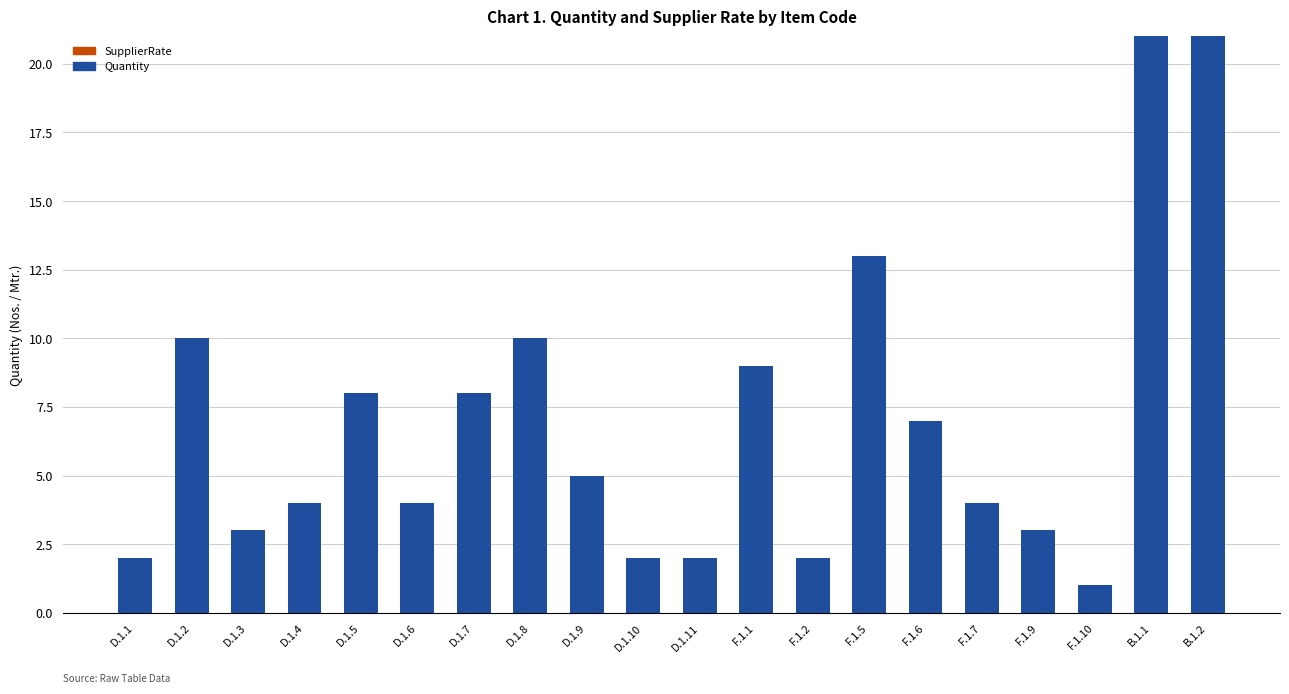

What is the sum of all values?

139